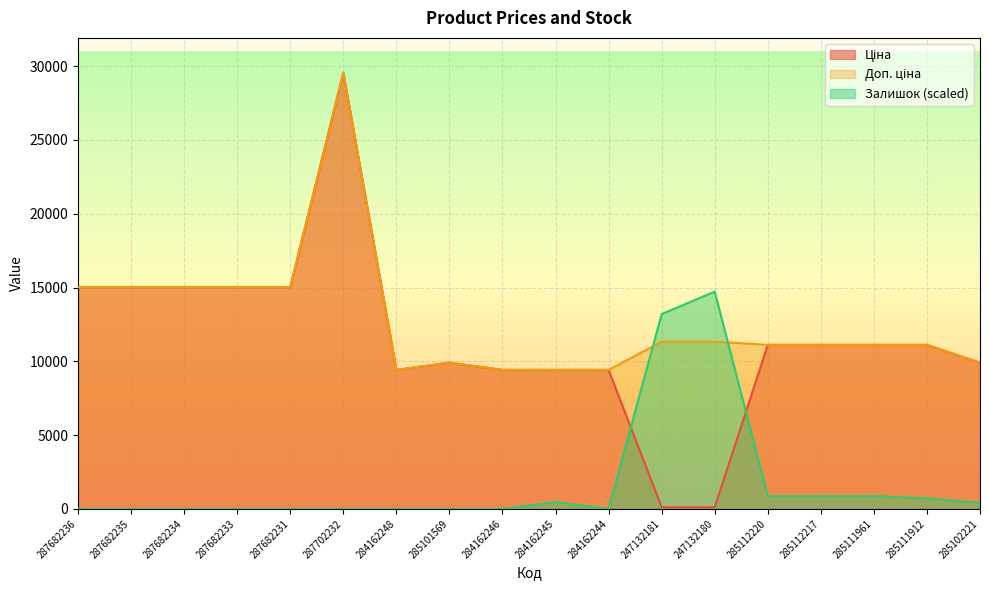

True or false: Ціна has a value of 13532.5 at 284162245.

False